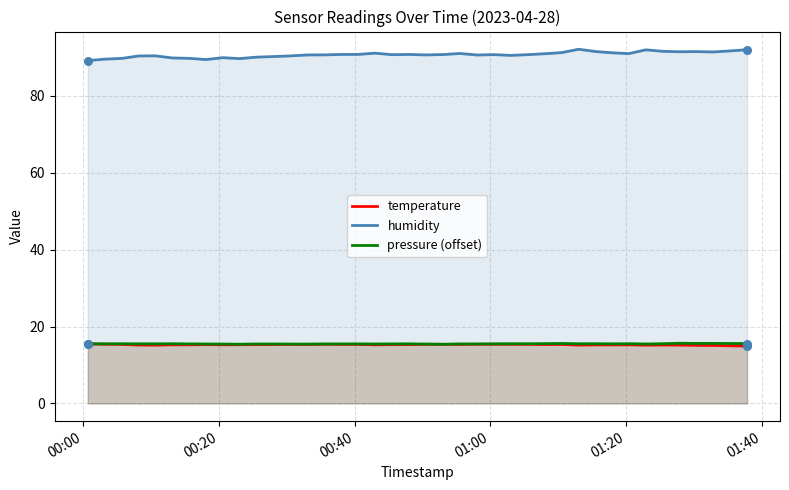

Which series has the largest total across all categories?

humidity